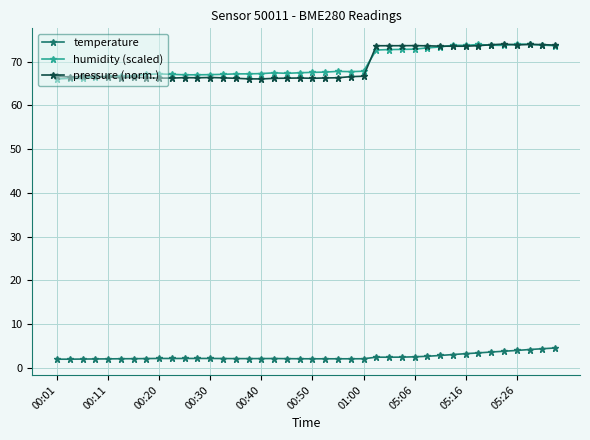

What is the value of the humidity (scaled) point at the 15th from the left?

67.2